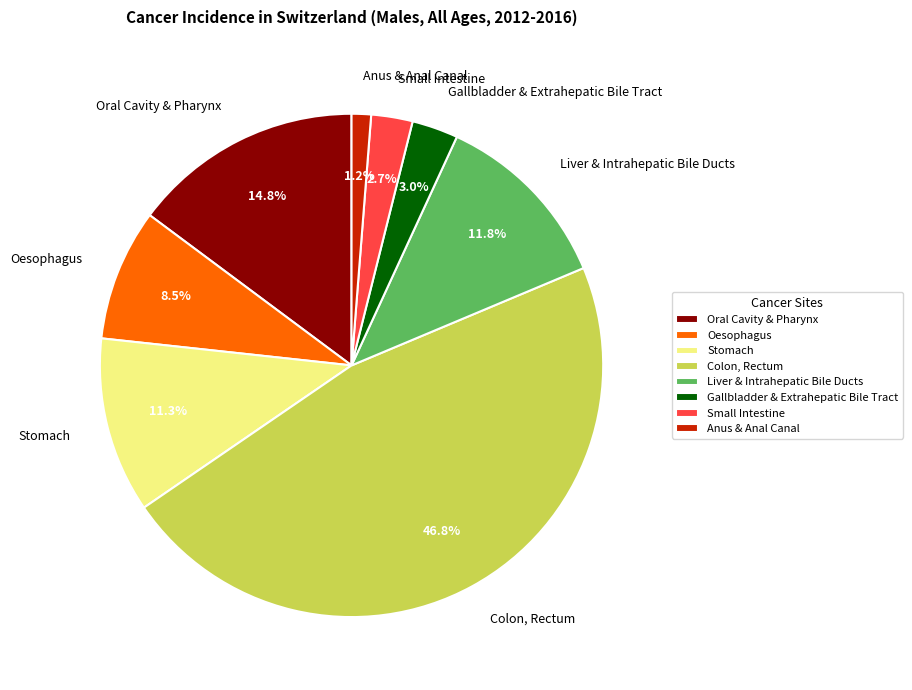

To the nearest percent, what percentage of the pie is Oral Cavity & Pharynx?

15%